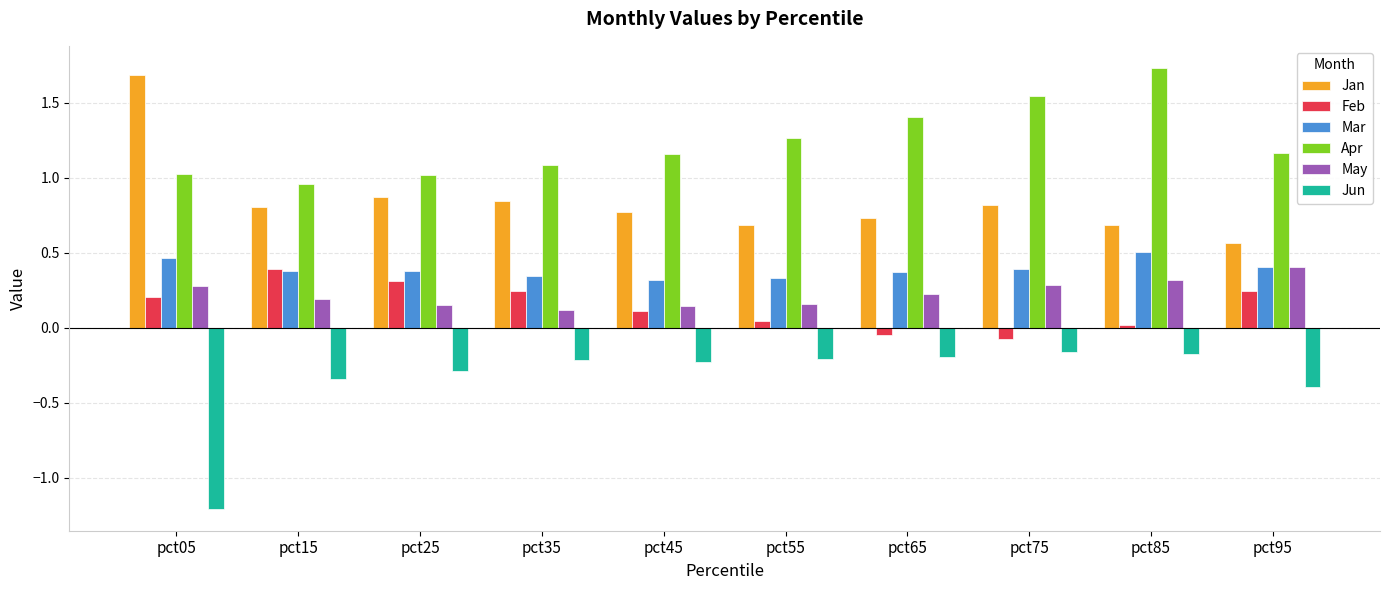

Which series has the largest total across all categories?

Apr